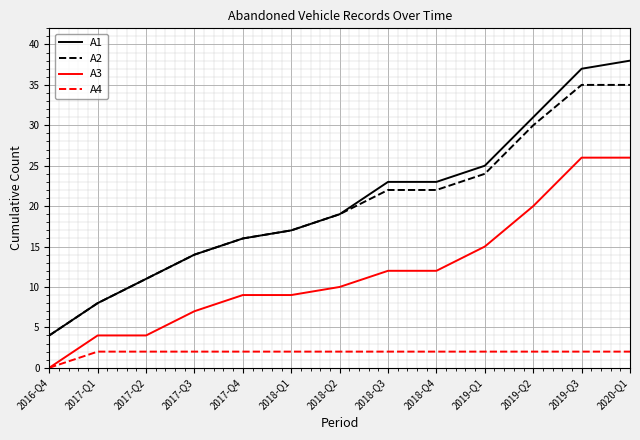

Is the value of A2 at 2019-Q2 greater than the value of A1 at 2018-Q2?

Yes